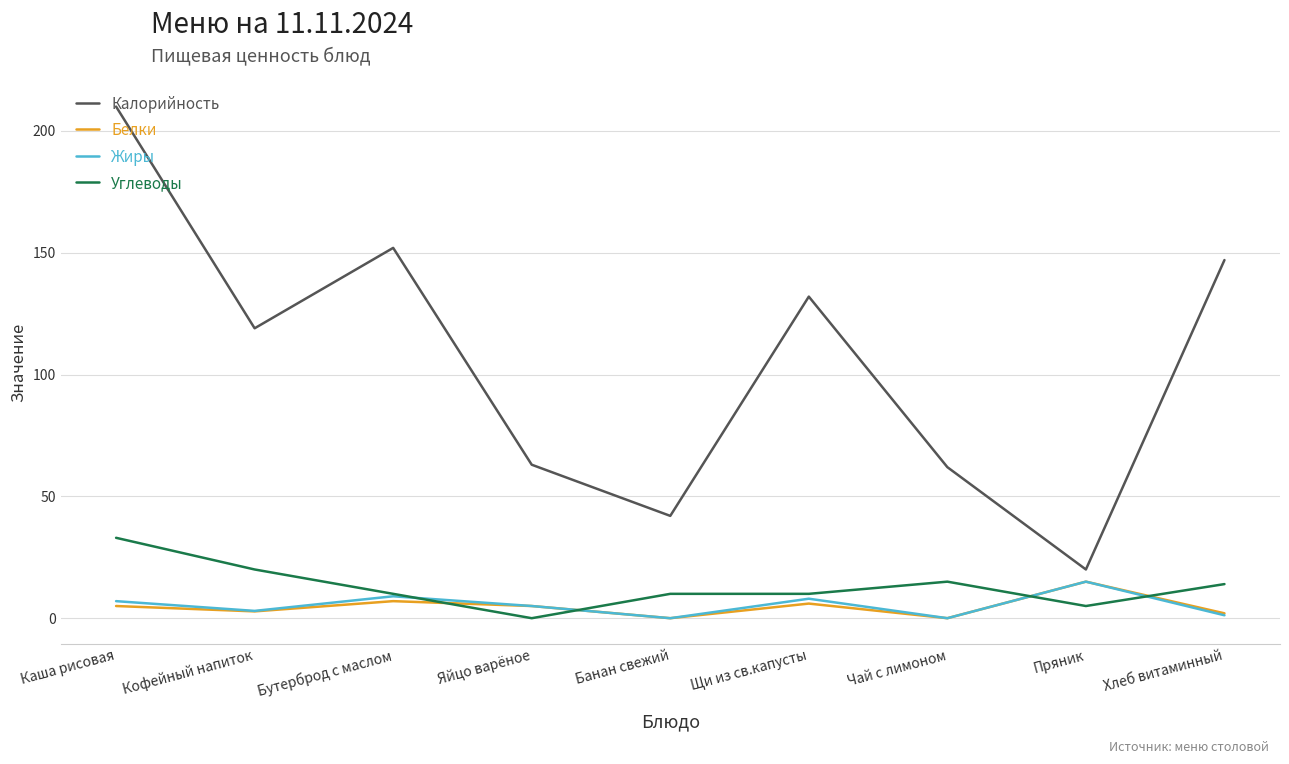

In Жиры, how many points are higher than both neighbors (excluding endpoints)?

3